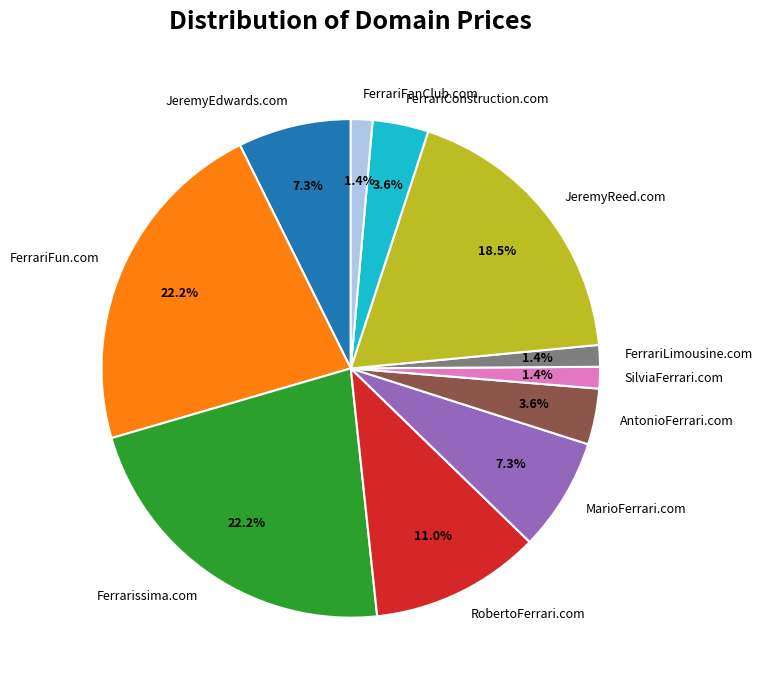

Between FerrariConstruction.com and MarioFerrari.com, which is larger?

MarioFerrari.com